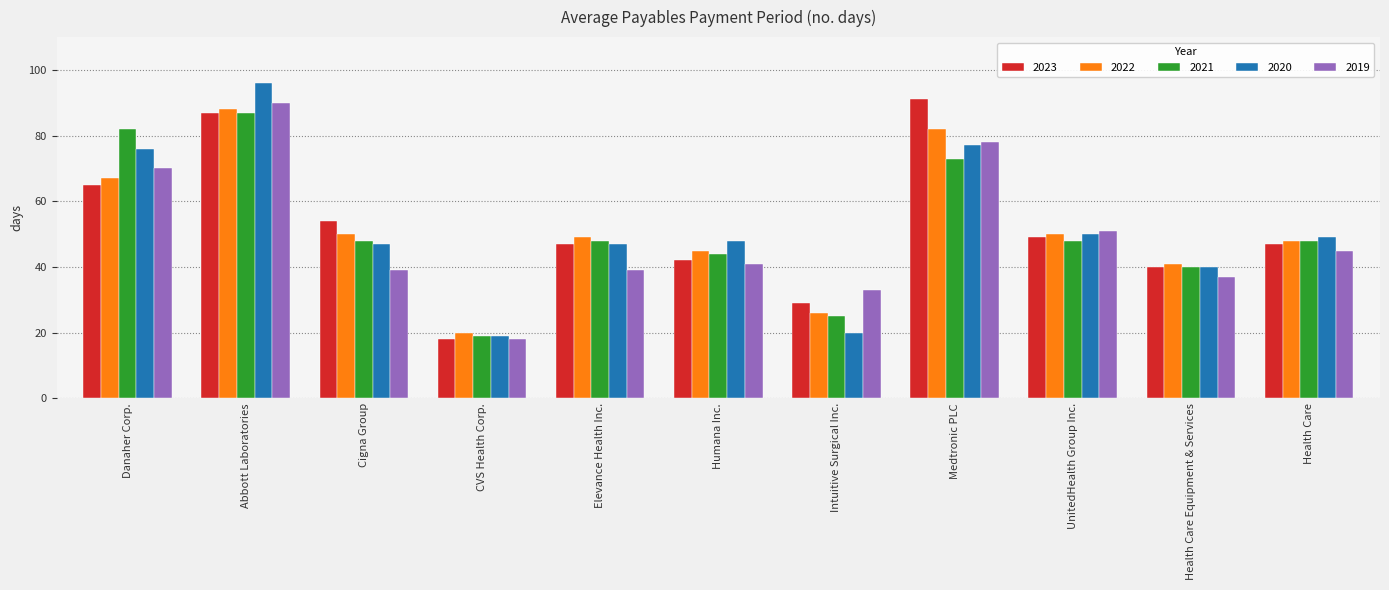

What are all the series names shown in the legend?

2023, 2022, 2021, 2020, 2019